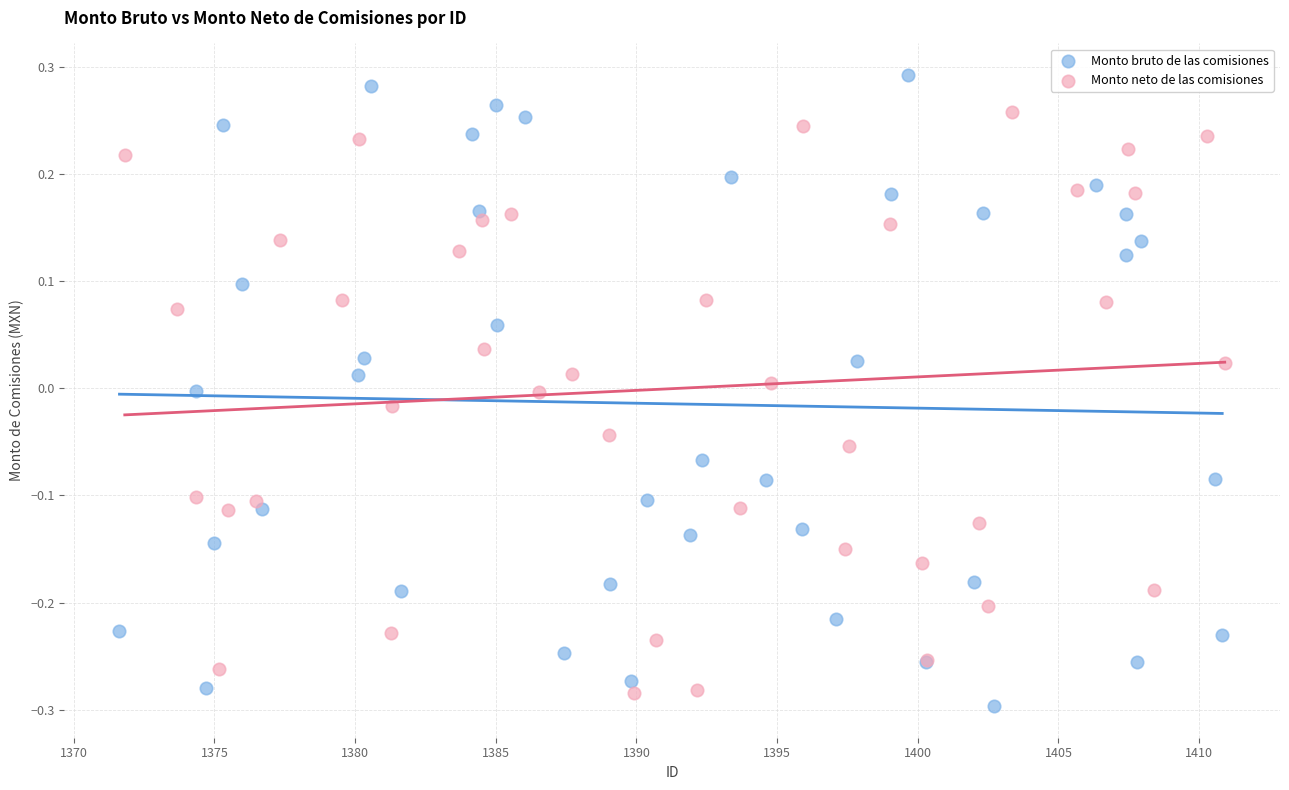

Which series reaches the maximum Y coordinate?

Monto bruto de las comisiones